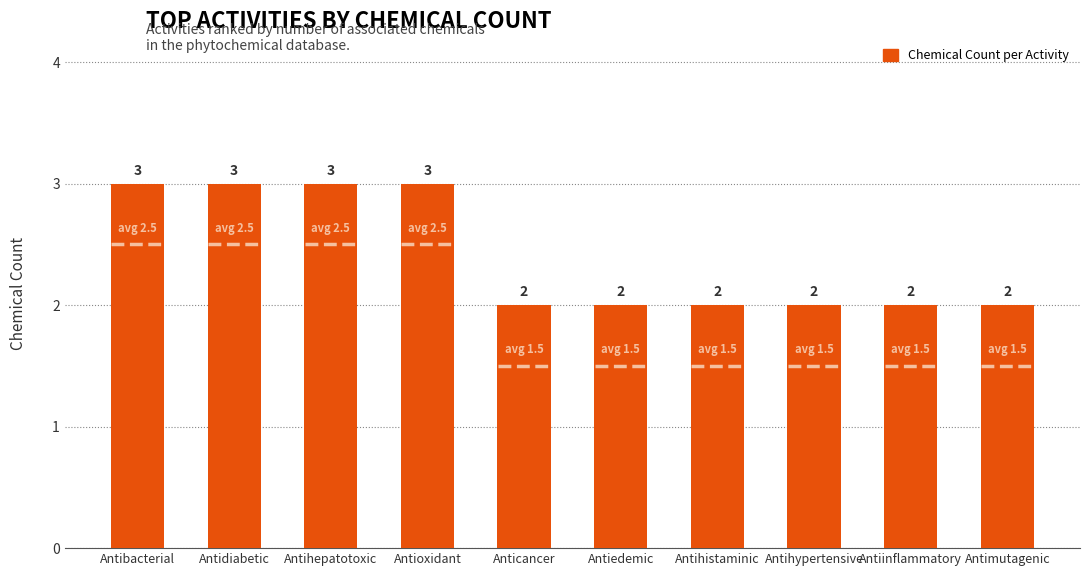

What is the greatest value displayed?

3